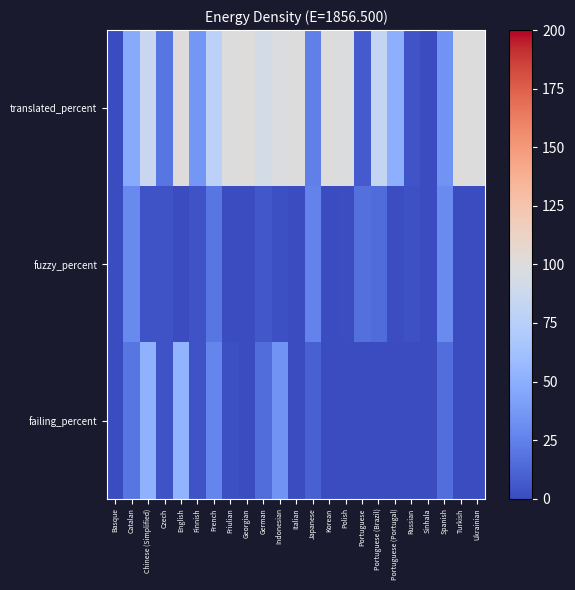

Reading right to left, list all the values displayed in this chart.

translated_percent: Ukrainian=99.6	Turkish=100.0	Spanish=34.6	Sinhala=0.1	Russian=4.2	Portuguese (Portugal)=50.4	Portuguese (Brazil)=82.8	Portuguese=7.5	Polish=98.5	Korean=99.6	Japanese=24.4	Italian=99.9	Indonesian=97.9	German=93.7	Georgian=100.0	Friulian=99.4	French=76.8	Finnish=36.3	English=100.0	Czech=19.7	Chinese (Simplified)=85.3	Catalan=47.0	Basque=0.0
fuzzy_percent: Ukrainian=0.3	Turkish=0.0	Spanish=29.9	Sinhala=0.0	Russian=2.9	Portuguese (Portugal)=0.9	Portuguese (Brazil)=14.2	Portuguese=17.0	Polish=1.4	Korean=0.3	Japanese=26.2	Italian=0.0	Indonesian=2.0	German=6.1	Georgian=0.0	Friulian=0.0	French=20.1	Finnish=3.8	English=0.0	Czech=3.2	Chinese (Simplified)=3.2	Catalan=29.4	Basque=0.0
failing_percent: Ukrainian=0.1	Turkish=0.0	Spanish=16.3	Sinhala=0.0	Russian=0.0	Portuguese (Portugal)=0.0	Portuguese (Brazil)=0.4	Portuguese=0.0	Polish=0.1	Korean=0.0	Japanese=9.9	Italian=0.0	Indonesian=35.0	German=15.1	Georgian=0.0	Friulian=1.7	French=26.7	Finnish=3.4	English=53.8	Czech=3.6	Chinese (Simplified)=51.8	Catalan=20.0	Basque=0.0